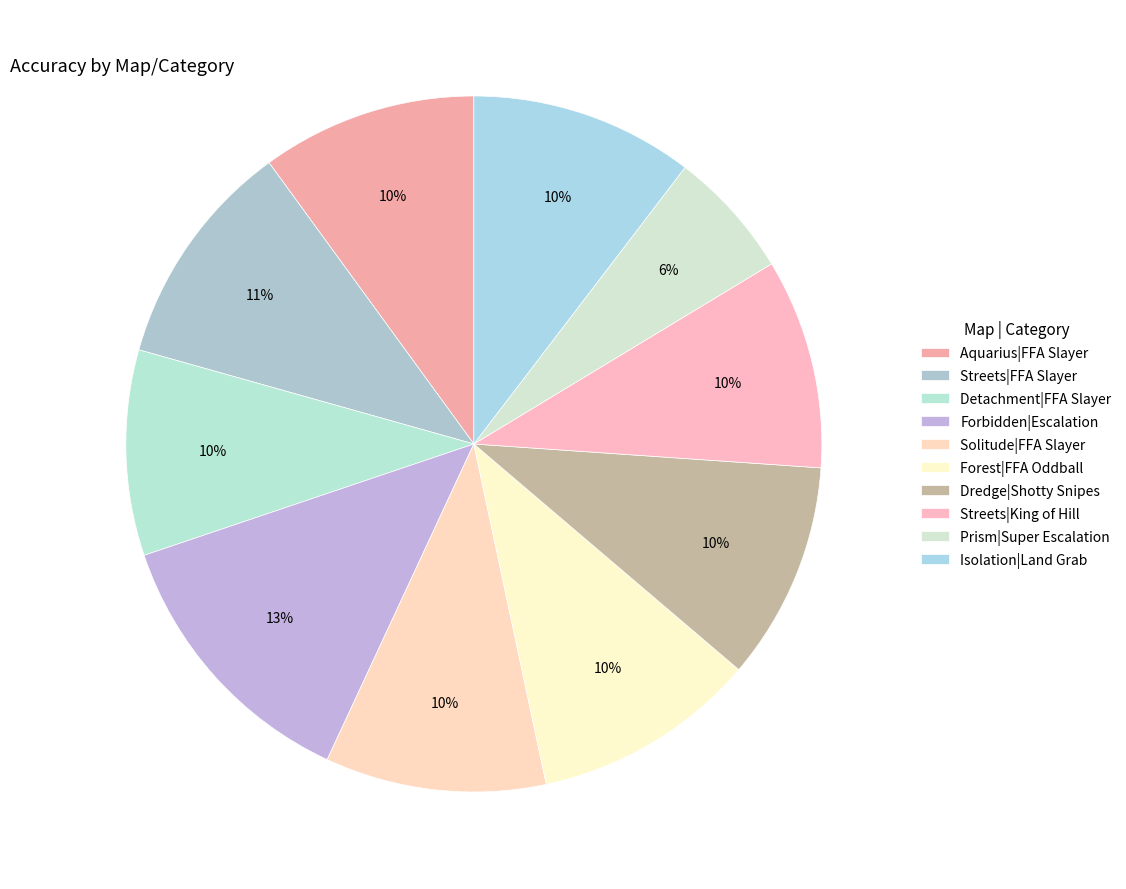

Does Streets|FFA Slayer account for over 50% of the chart?

No